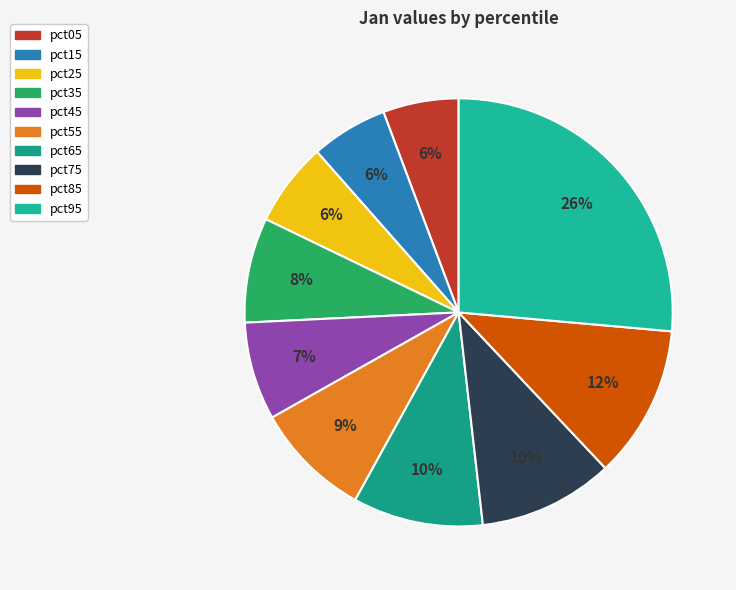

To the nearest percent, what is the difference between the pct75 and pct55 slice percentages?

1%